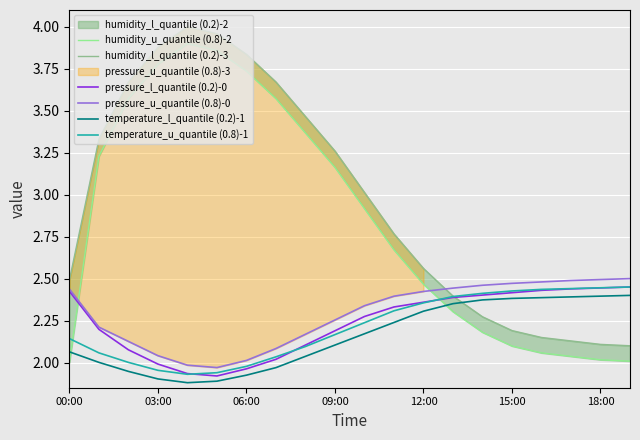

Is the value of temperature_u_quantile (0.8)-1 at 00:00 greater than the value of pressure_l_quantile (0.2)-0 at 15:00?

No